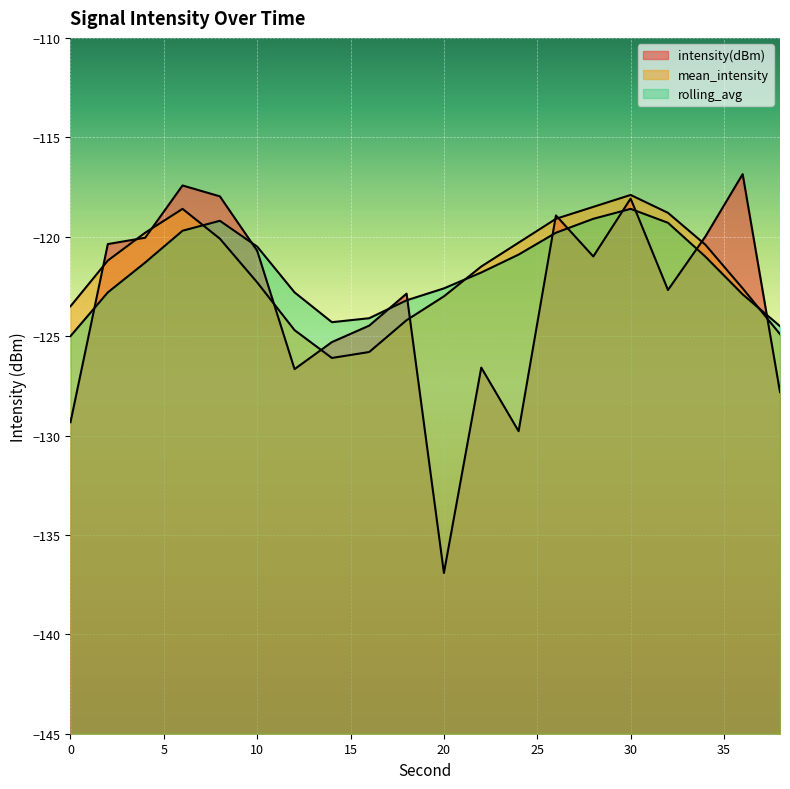

How many interior local peaks does the mean_intensity series have?

2